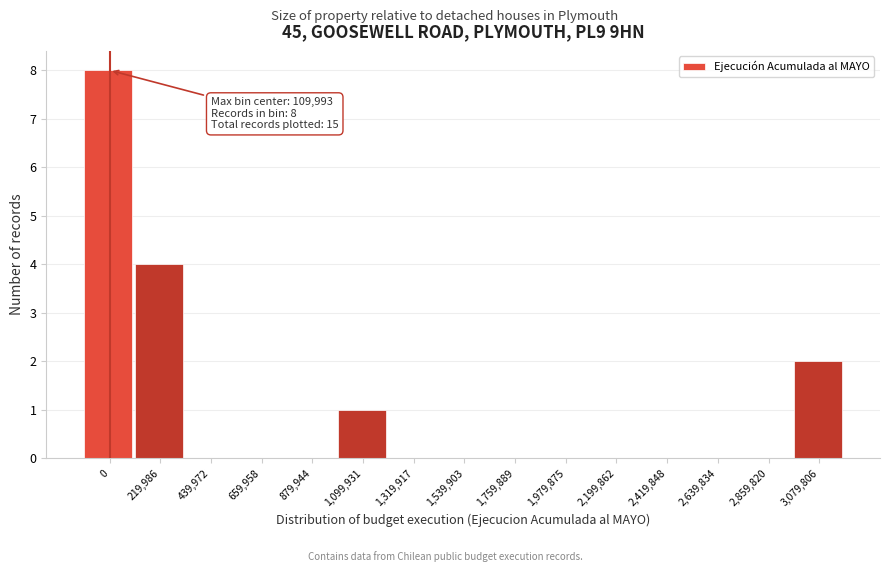

Reading left to right, what are all the values shown in this chart?

0=8	219,986=4	439,972=0	659,958=0	879,944=0	1,099,931=1	1,319,917=0	1,539,903=0	1,759,889=0	1,979,875=0	2,199,862=0	2,419,848=0	2,639,834=0	2,859,820=0	3,079,806=2